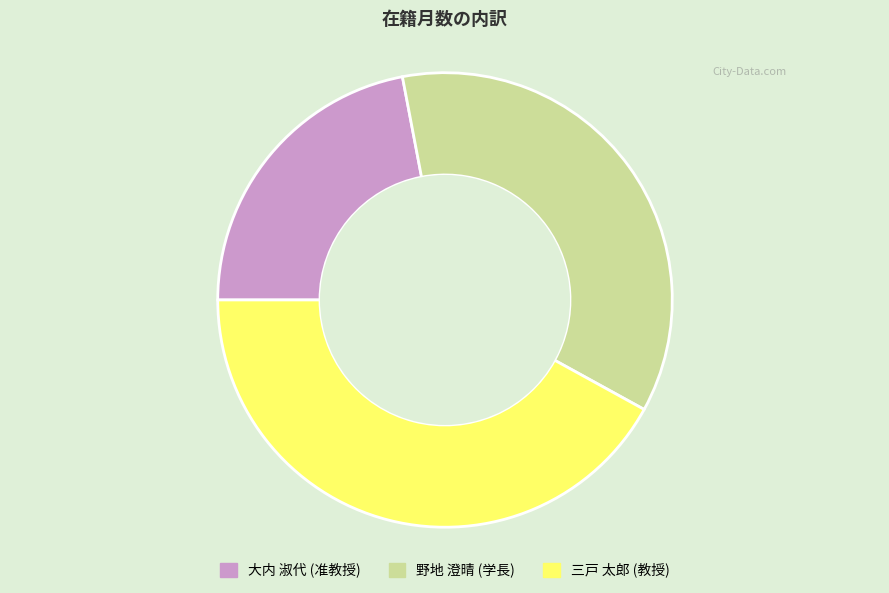

Which category has the smallest portion of the pie?

大内 淑代 (准教授)